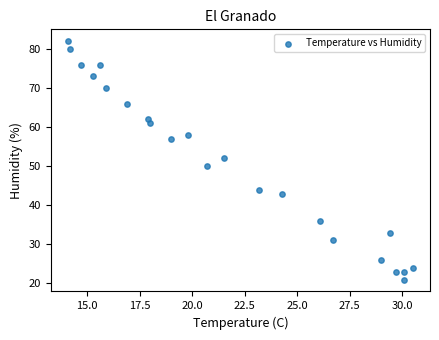

What is the range of Y values (max minus min)?

61